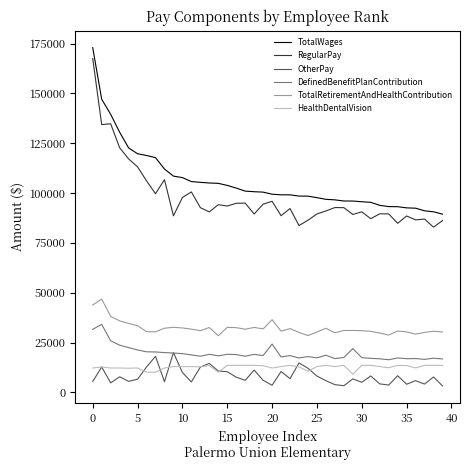

True or false: DefinedBenefitPlanContribution and TotalWages cross at least once.

False